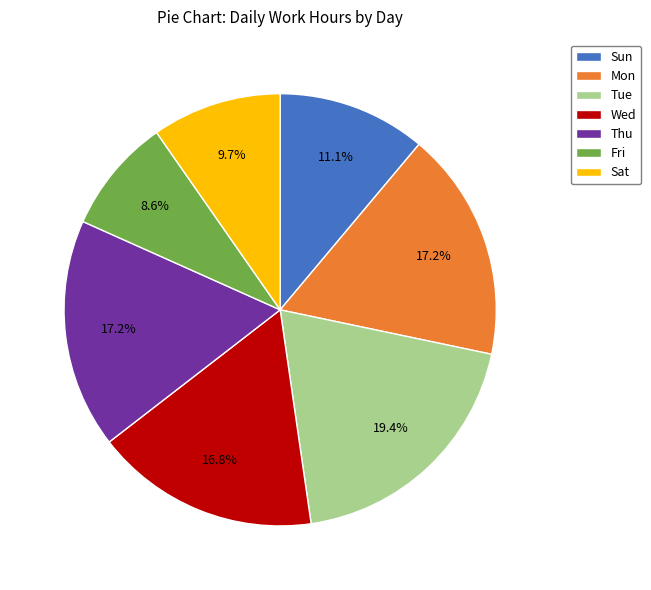

Count the number of slices in the pie.

7